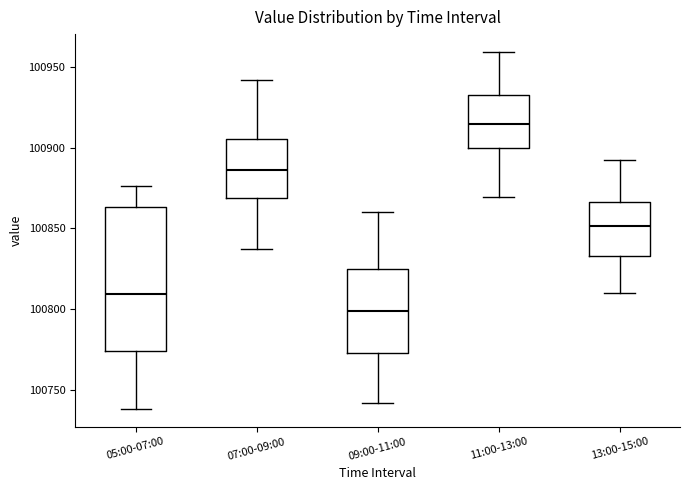

Which box has the highest median line?

11:00-13:00